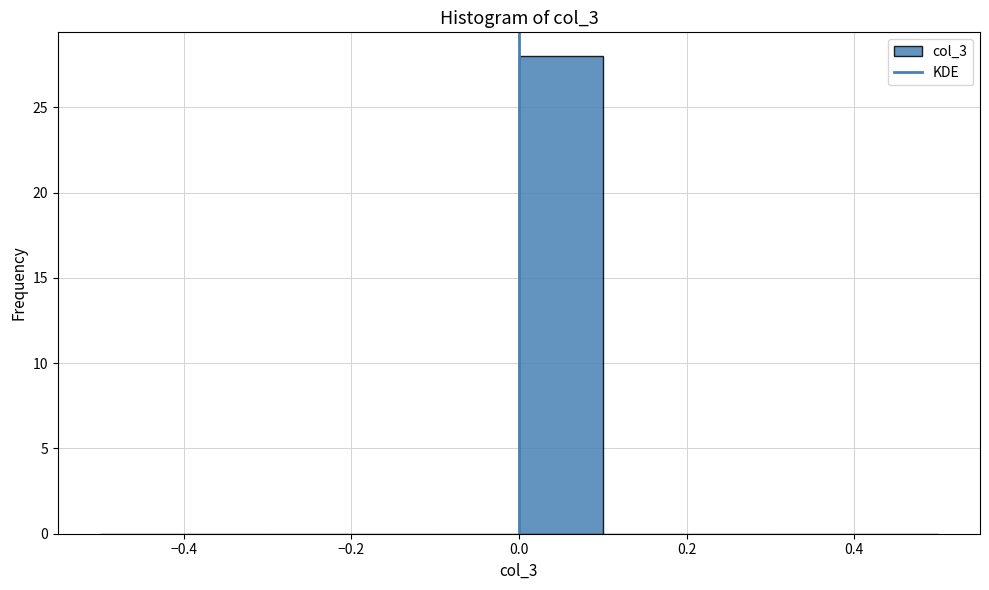

Reading left to right, list every bar in this chart as the range it spans on the x-axis followed by its height. The values are not printed on the chart, so give them approximately, as read against the axis.

-0.5 to -0.4: 0
-0.4 to -0.3: 0
-0.3 to -0.2: 0
-0.2 to -0.1: 0
-0.1 to 0.0: 0
0.0 to 0.1: 28
0.1 to 0.2: 0
0.2 to 0.3: 0
0.3 to 0.4: 0
0.4 to 0.5: 0